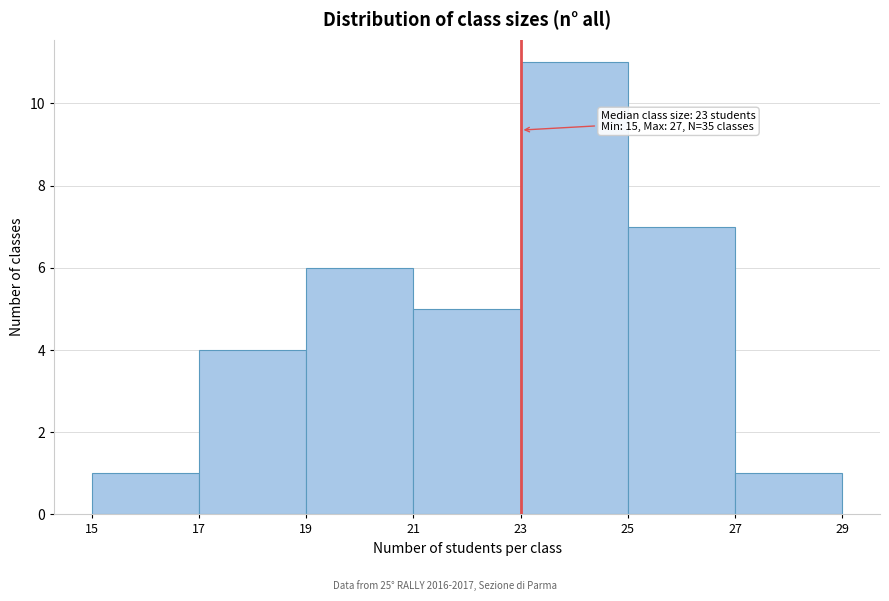

Which range on the x-axis has the tallest bar?

23 to 25